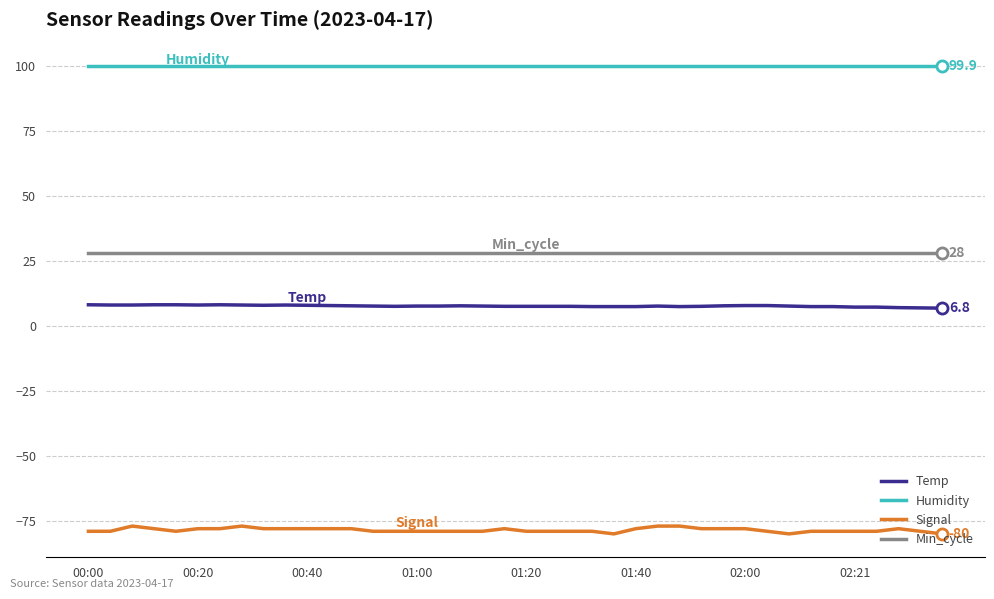

Which series has the largest total across all categories?

Humidity